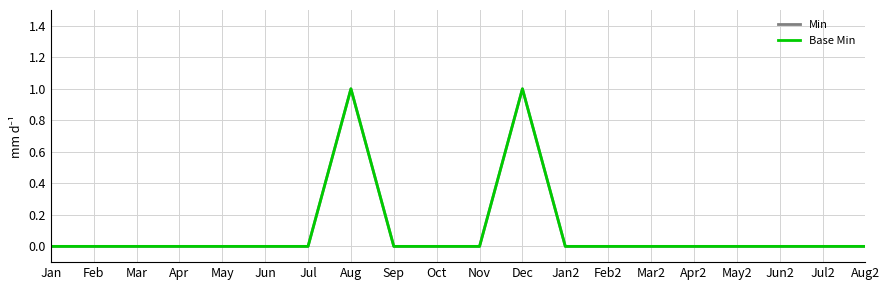

Does the chart display data point markers on the line(s)?

No